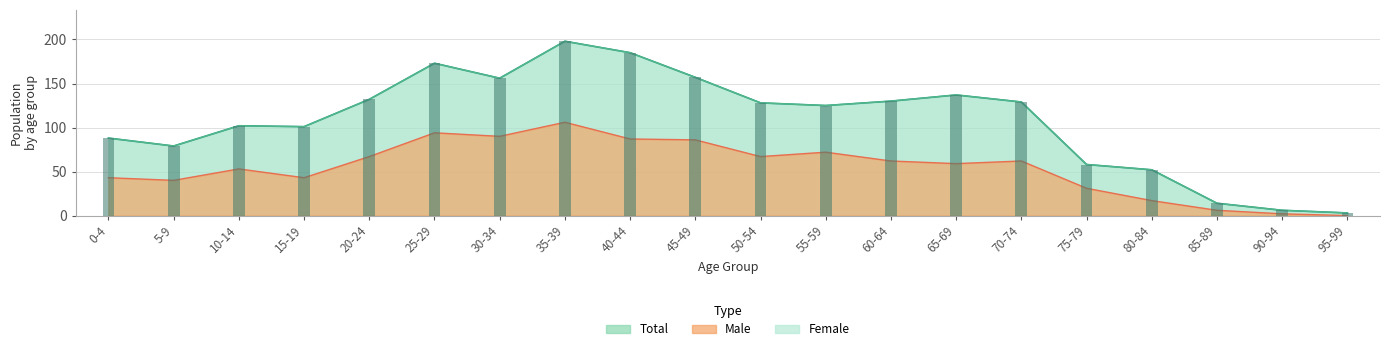

Reading right to left, extract all data points from this chart.

Male: 95-99=0	90-94=2	85-89=6	80-84=17	75-79=31	70-74=62	65-69=59	60-64=62	55-59=72	50-54=67	45-49=86	40-44=87	35-39=106	30-34=90	25-29=94	20-24=67	15-19=43	10-14=53	5-9=40	0-4=43
Total: 95-99=3	90-94=6	85-89=14	80-84=52	75-79=58	70-74=129	65-69=137	60-64=130	55-59=125	50-54=128	45-49=157	40-44=185	35-39=198	30-34=156	25-29=173	20-24=132	15-19=101	10-14=102	5-9=79	0-4=88